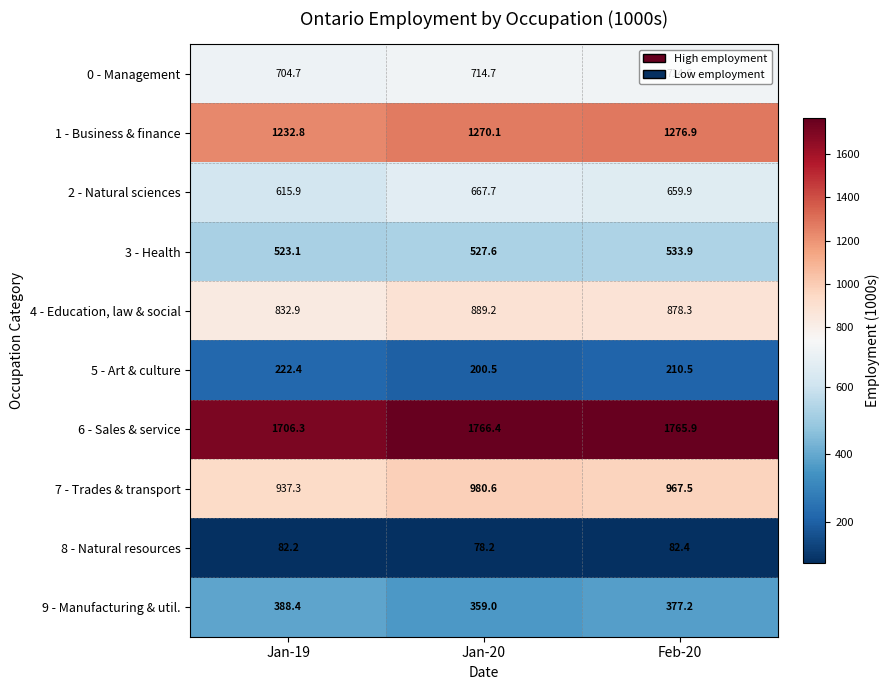

Count the number of categories in the chart.

3